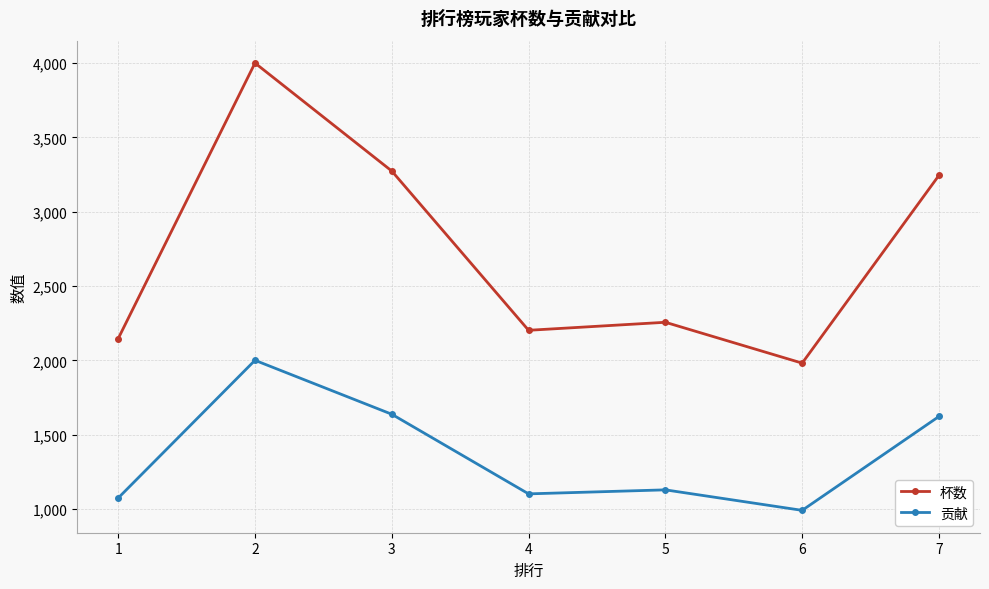

Rank the series by their maximum value, from lowest to highest.

贡献, 杯数